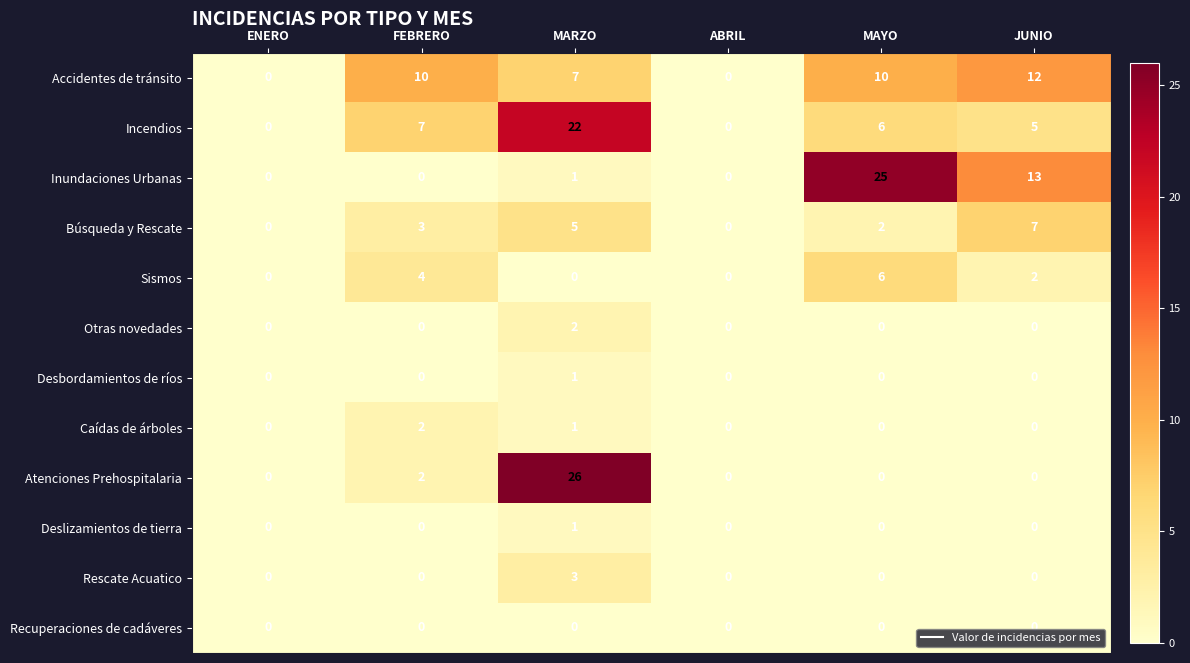

What is the total value across all series at FEBRERO?

28